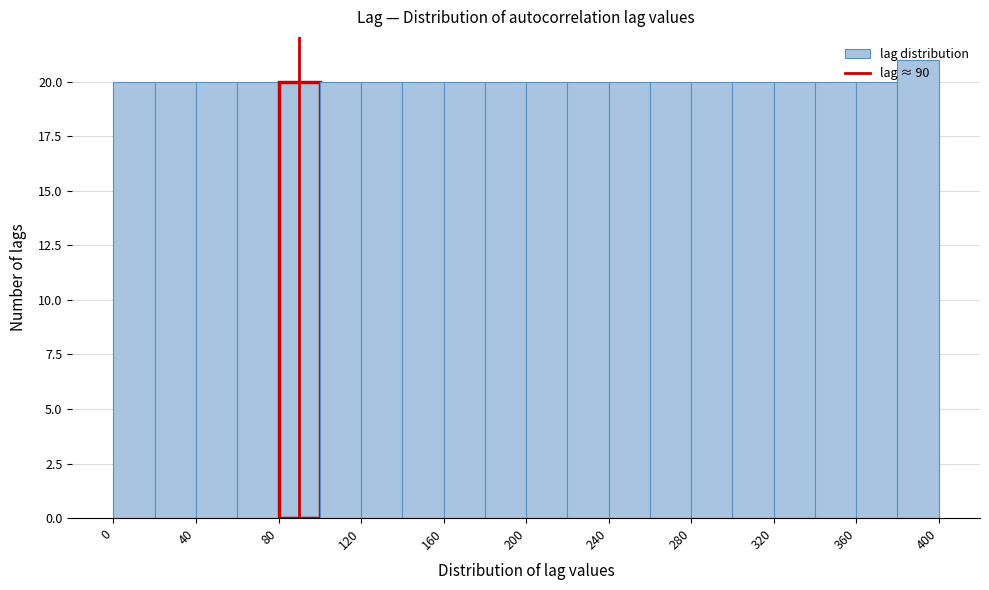

Which range on the x-axis has the tallest bar?

380 to 400